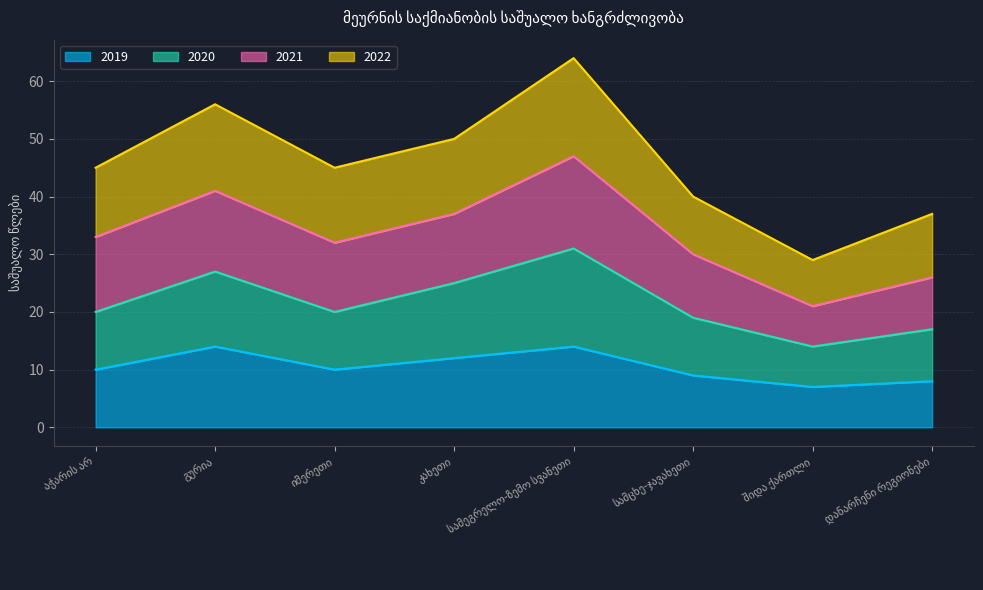

The 2019 series shows 20 at გურია. True or false?

False